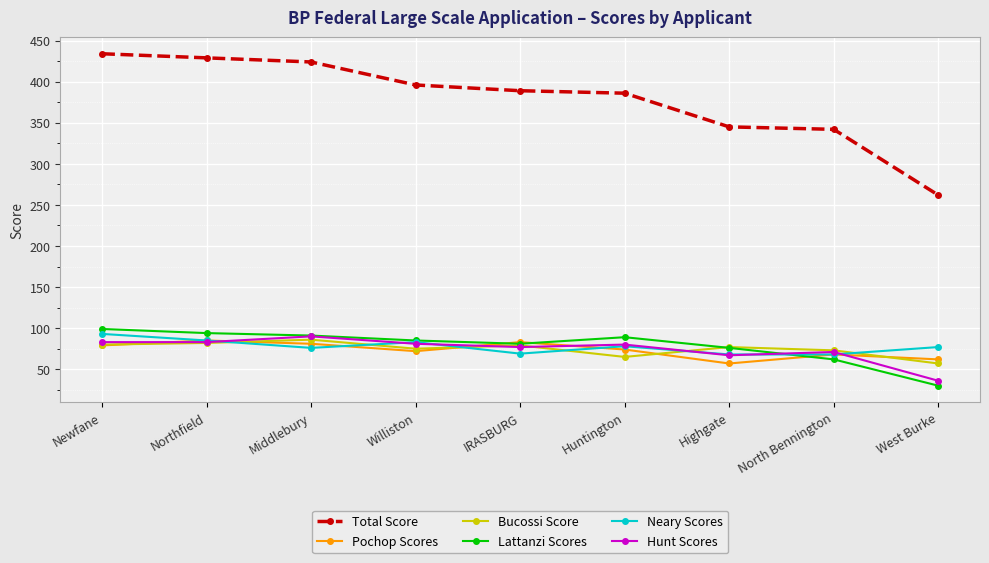

Which label corresponds to the smallest value in the chart?

West Burke